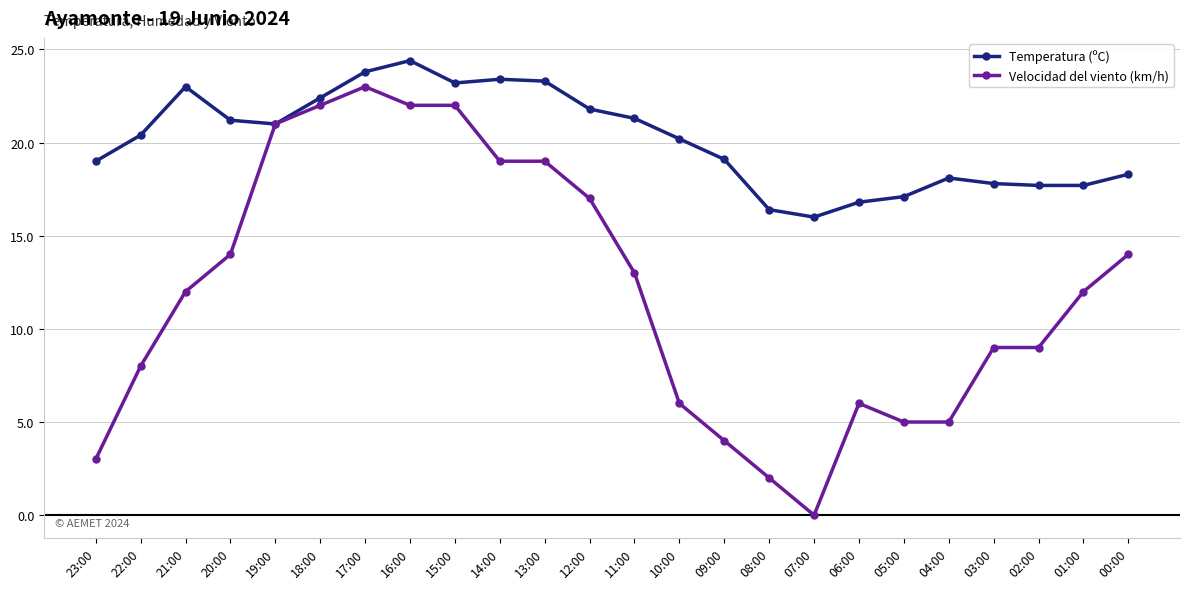

Which category has the lowest value across all series?

07:00